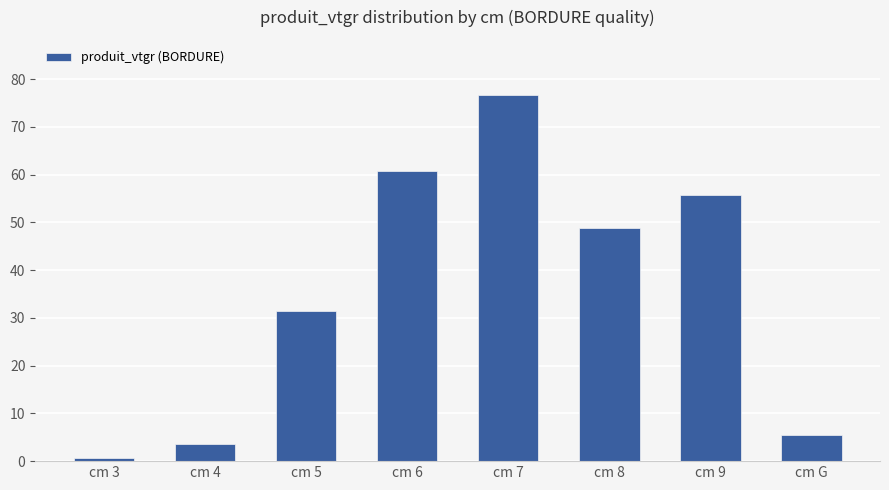

The chart shows a value of 55.8 at cm 9. True or false?

True